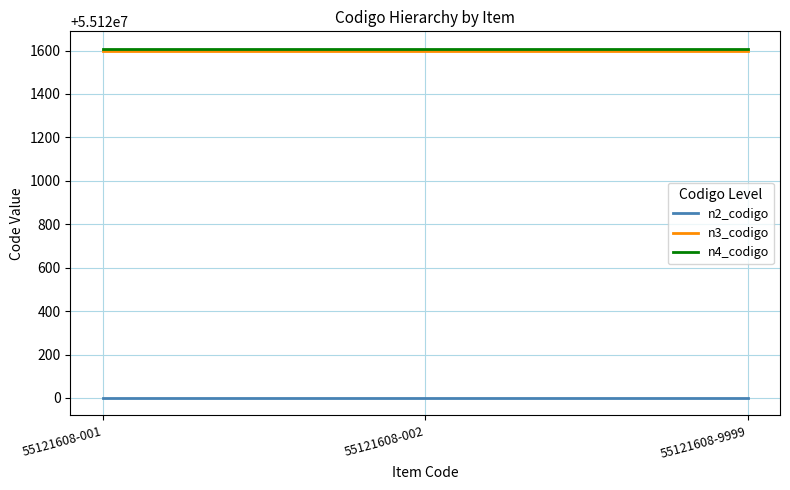

Is the value of n2_codigo at 55121608-002 greater than the value of n4_codigo at 55121608-002?

No